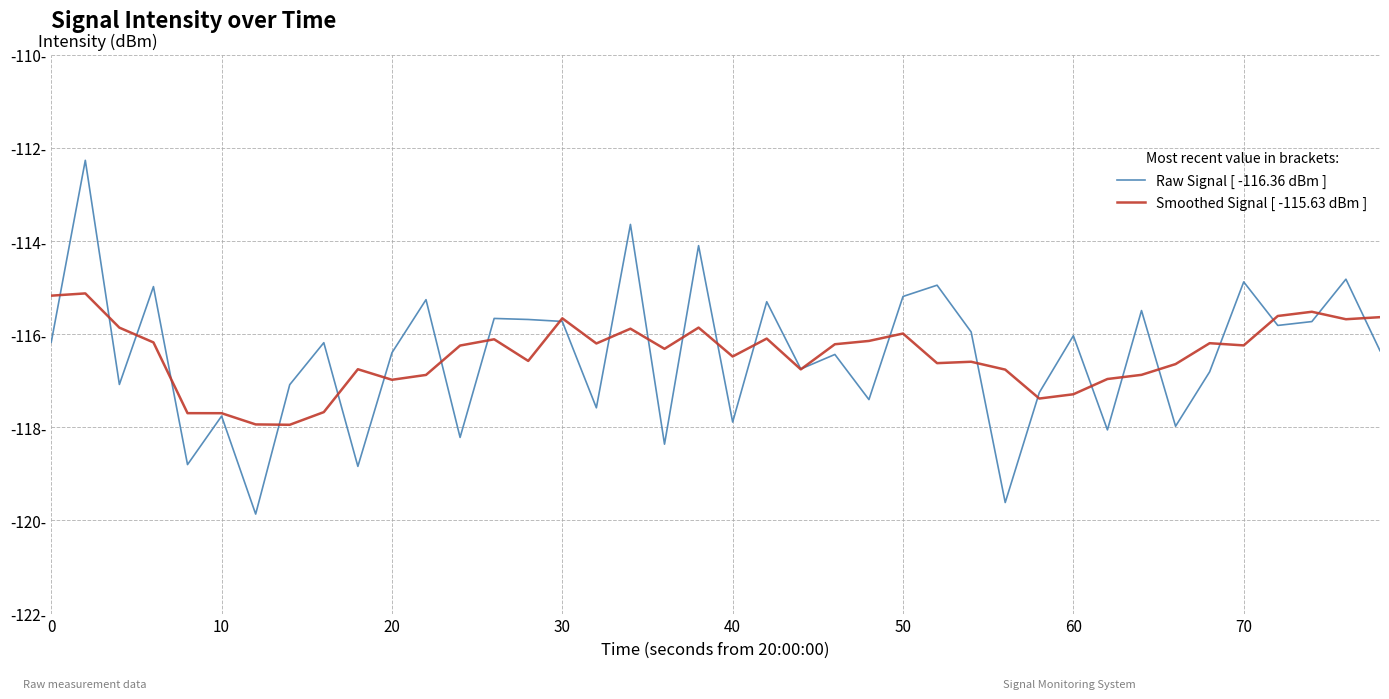

What are all the series names shown in the legend?

Raw Signal [ -116.36 dBm ], Smoothed Signal [ -115.63 dBm ]